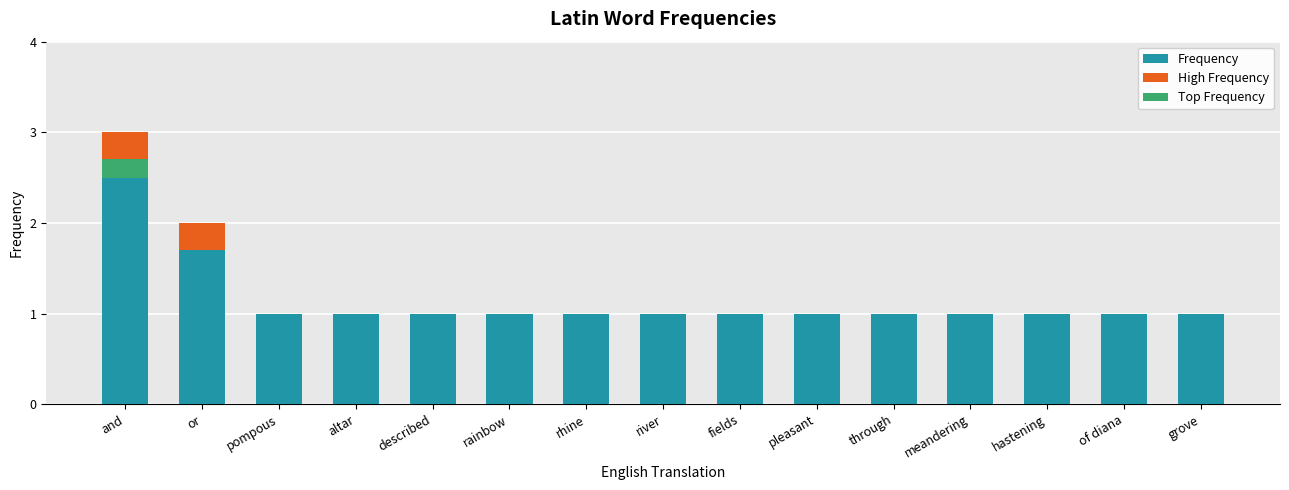

What position from the left is grove?

15